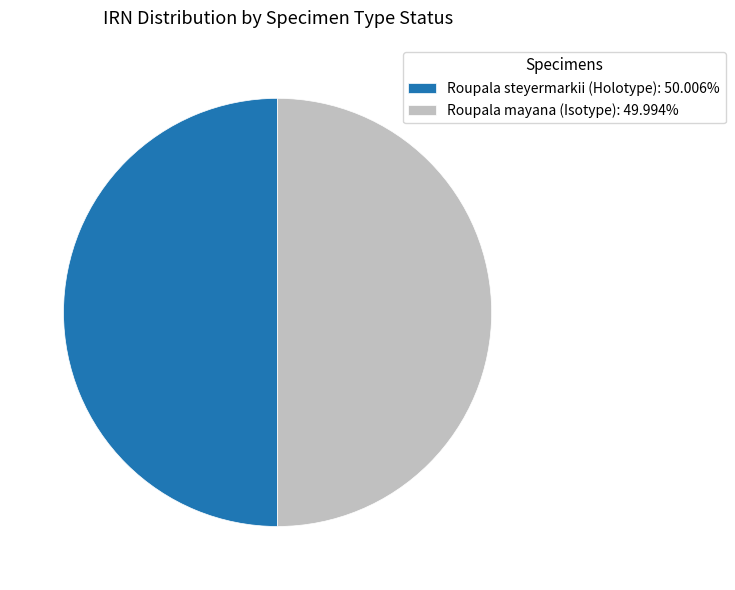

Is the sum of Roupala steyermarkii (Holotype) and Roupala mayana (Isotype) greater than half?

Yes